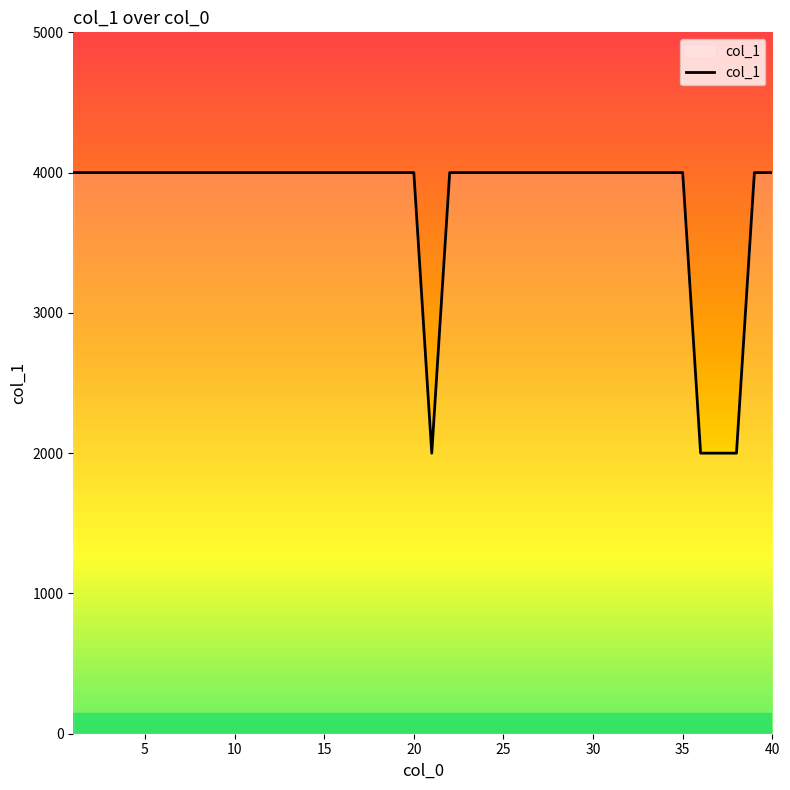

What is the maximum value shown in the chart?

4000